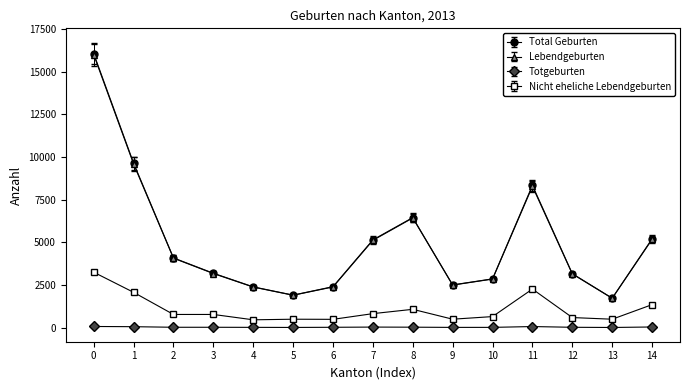

At which category is the sum across all series the highest?

0